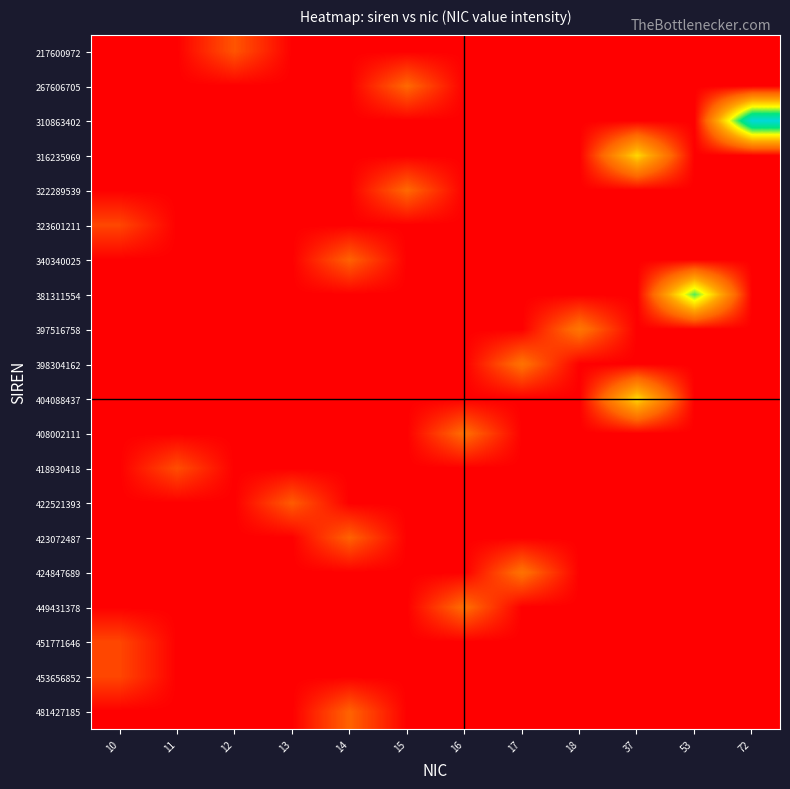

Reading left to right, what are all the values shown in this chart?

217600972: 10=0	11=0	12=12	13=0	14=0	15=0	16=0	17=0	18=0	37=0	53=0	72=0
267606705: 10=0	11=0	12=0	13=0	14=0	15=15	16=0	17=0	18=0	37=0	53=0	72=0
310863402: 10=0	11=0	12=0	13=0	14=0	15=0	16=0	17=0	18=0	37=0	53=0	72=72
316235969: 10=0	11=0	12=0	13=0	14=0	15=0	16=0	17=0	18=0	37=37	53=0	72=0
322289539: 10=0	11=0	12=0	13=0	14=0	15=15	16=0	17=0	18=0	37=0	53=0	72=0
323601211: 10=10	11=0	12=0	13=0	14=0	15=0	16=0	17=0	18=0	37=0	53=0	72=0
340340025: 10=0	11=0	12=0	13=0	14=14	15=0	16=0	17=0	18=0	37=0	53=0	72=0
381311554: 10=0	11=0	12=0	13=0	14=0	15=0	16=0	17=0	18=0	37=0	53=53	72=0
397516758: 10=0	11=0	12=0	13=0	14=0	15=0	16=0	17=0	18=18	37=0	53=0	72=0
398304162: 10=0	11=0	12=0	13=0	14=0	15=0	16=0	17=17	18=0	37=0	53=0	72=0
404088437: 10=0	11=0	12=0	13=0	14=0	15=0	16=0	17=0	18=0	37=37	53=0	72=0
408002111: 10=0	11=0	12=0	13=0	14=0	15=0	16=16	17=0	18=0	37=0	53=0	72=0
418930418: 10=0	11=11	12=0	13=0	14=0	15=0	16=0	17=0	18=0	37=0	53=0	72=0
422521393: 10=0	11=0	12=0	13=13	14=0	15=0	16=0	17=0	18=0	37=0	53=0	72=0
423072487: 10=0	11=0	12=0	13=0	14=14	15=0	16=0	17=0	18=0	37=0	53=0	72=0
424847689: 10=0	11=0	12=0	13=0	14=0	15=0	16=0	17=17	18=0	37=0	53=0	72=0
449431378: 10=0	11=0	12=0	13=0	14=0	15=0	16=16	17=0	18=0	37=0	53=0	72=0
451771646: 10=10	11=0	12=0	13=0	14=0	15=0	16=0	17=0	18=0	37=0	53=0	72=0
453656852: 10=10	11=0	12=0	13=0	14=0	15=0	16=0	17=0	18=0	37=0	53=0	72=0
481427185: 10=0	11=0	12=0	13=0	14=14	15=0	16=0	17=0	18=0	37=0	53=0	72=0